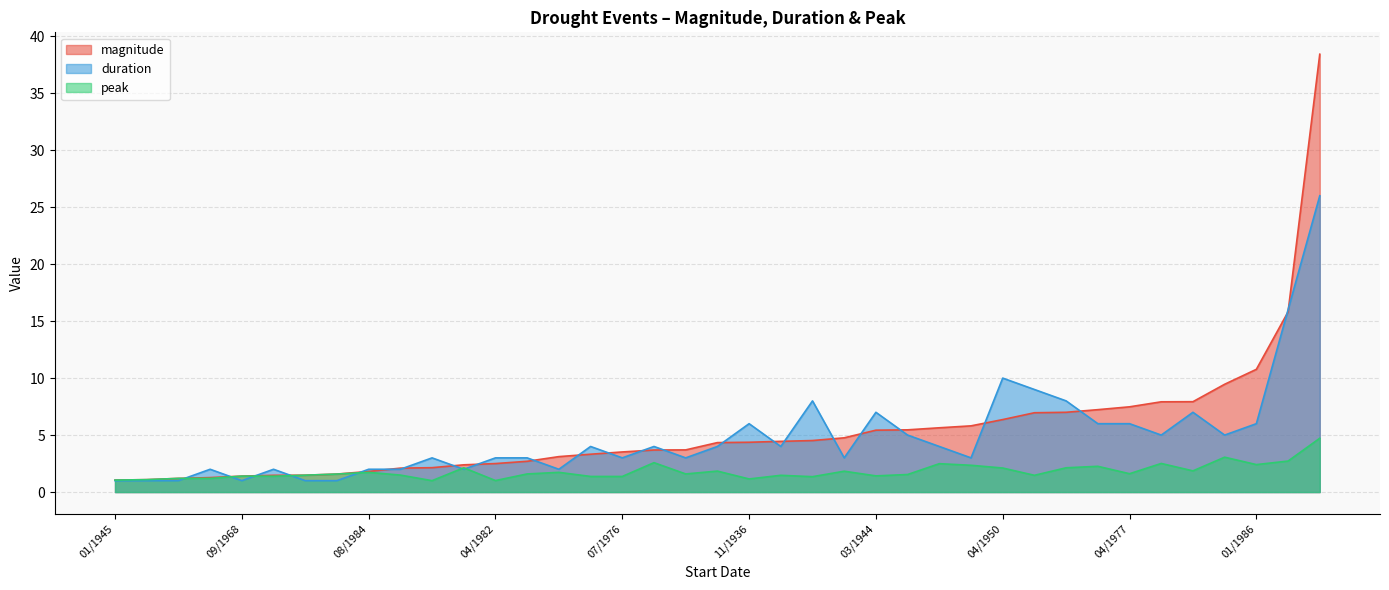

How many values in the magnitude series exceed 4?

20